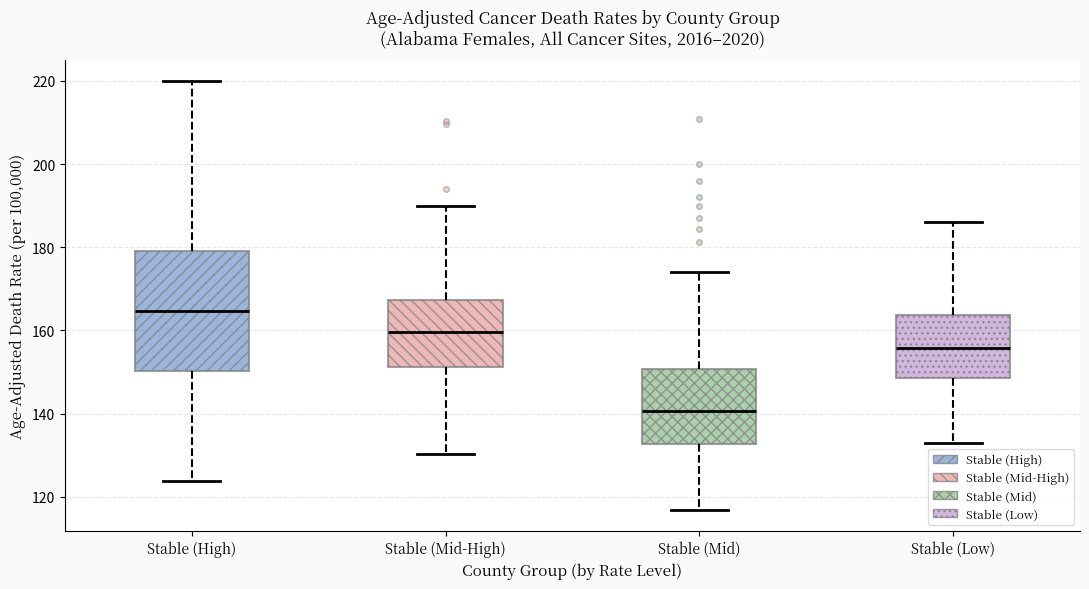

Which box has the highest median line?

Stable (High)